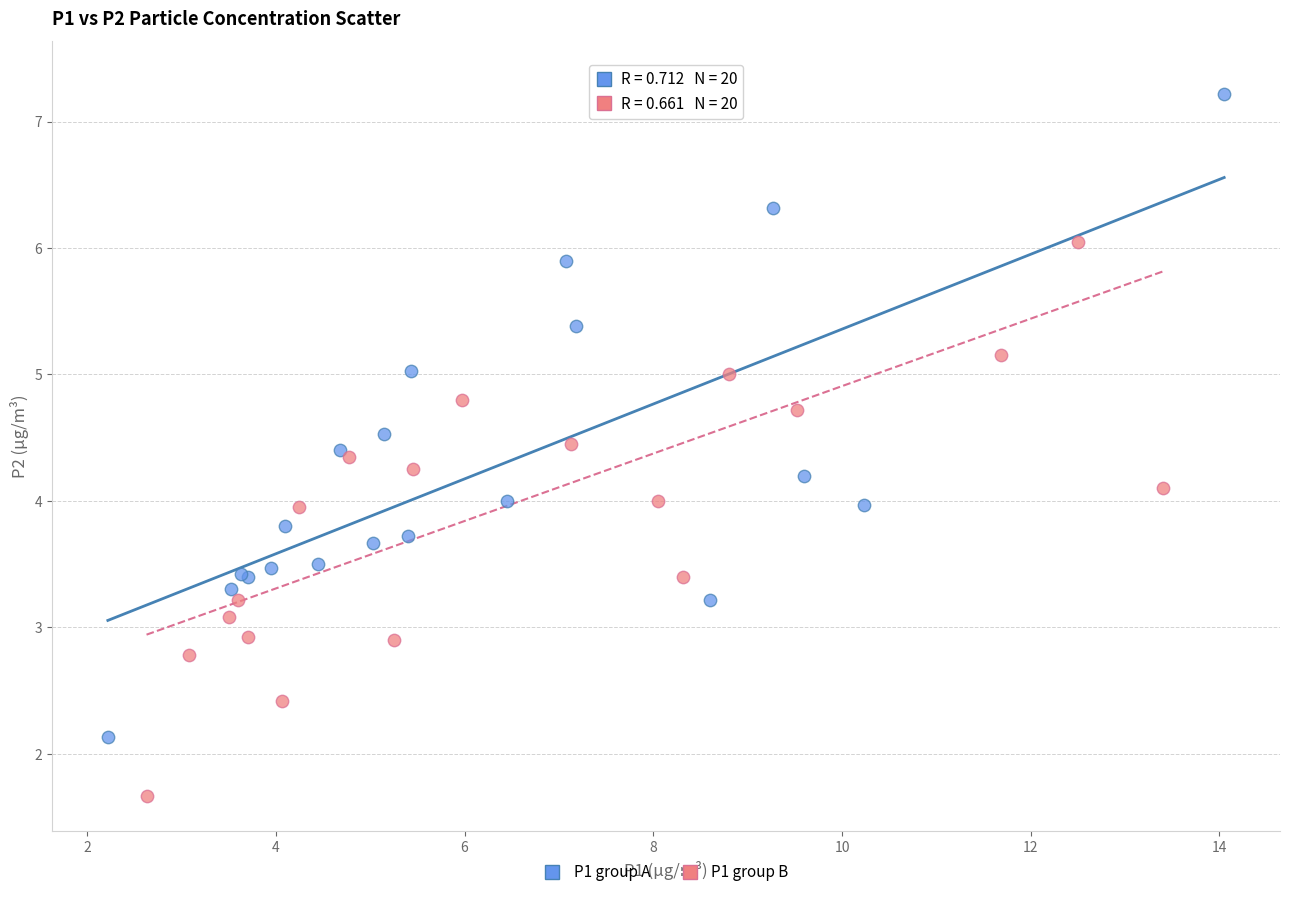

Which series contains the lowest Y value?

P1 group B